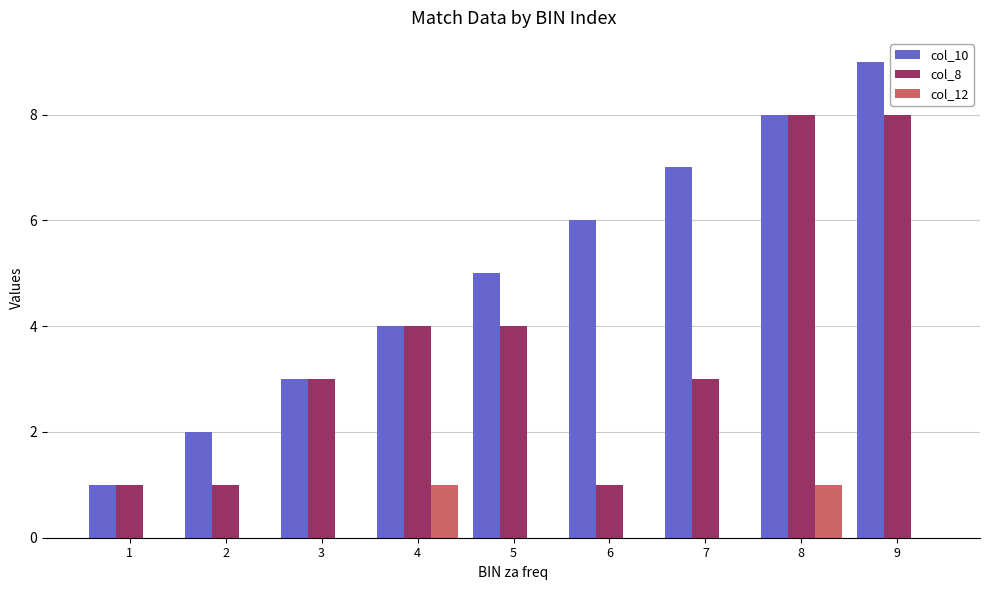

The value of col_12 at 5 is 0. True or false?

True